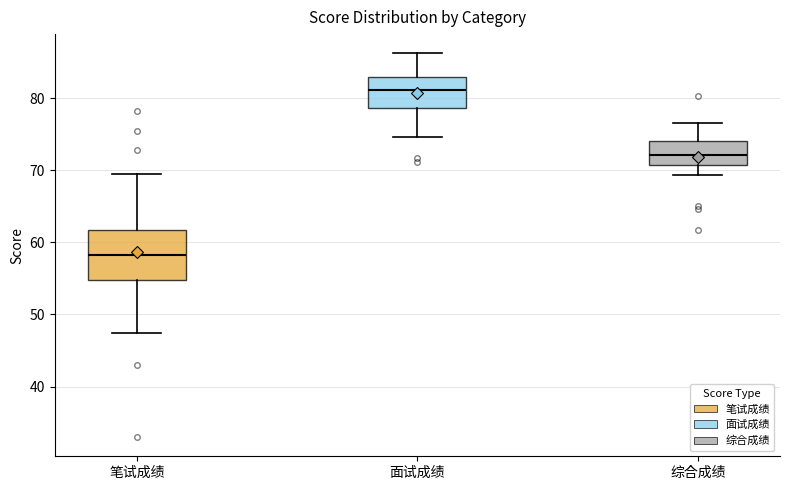

Where does the median line of the box for 综合成绩 sit on the y-axis? The values are not printed on the chart, so give them approximately, as read against the axis.

72